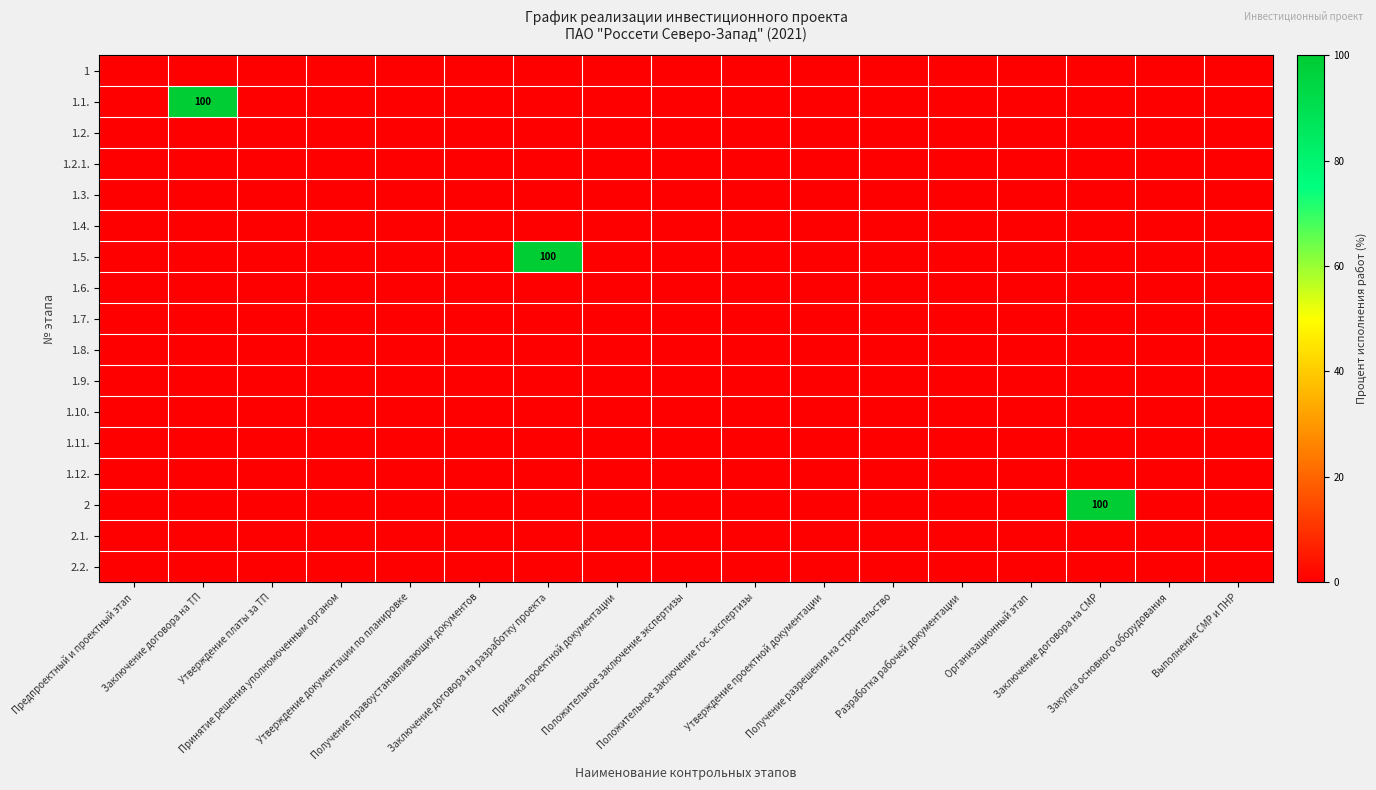

At Закупка основного оборудования, list the series in order from smallest to largest.

1, 1.1., 1.2., 1.2.1., 1.3., 1.4., 1.5., 1.6., 1.7., 1.8., 1.9., 1.10., 1.11., 1.12., 2, 2.1., 2.2.